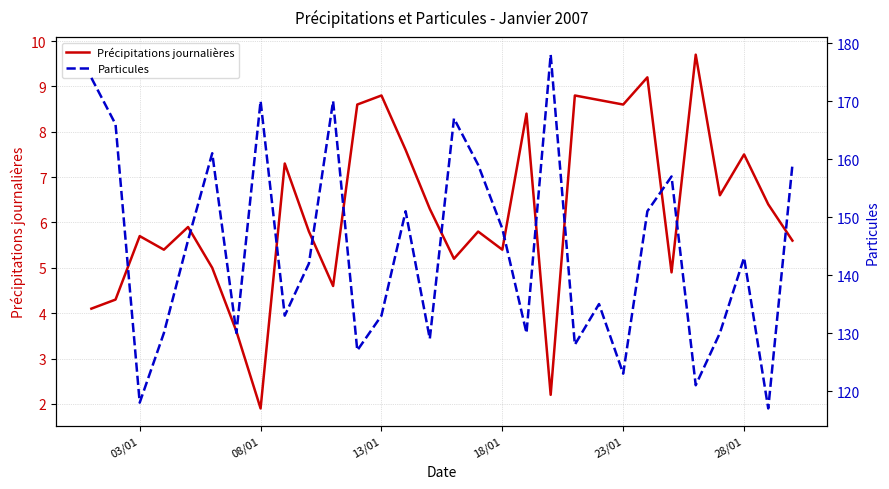

In Particules, how many points are lower than both neighbors (excluding endpoints)?

10